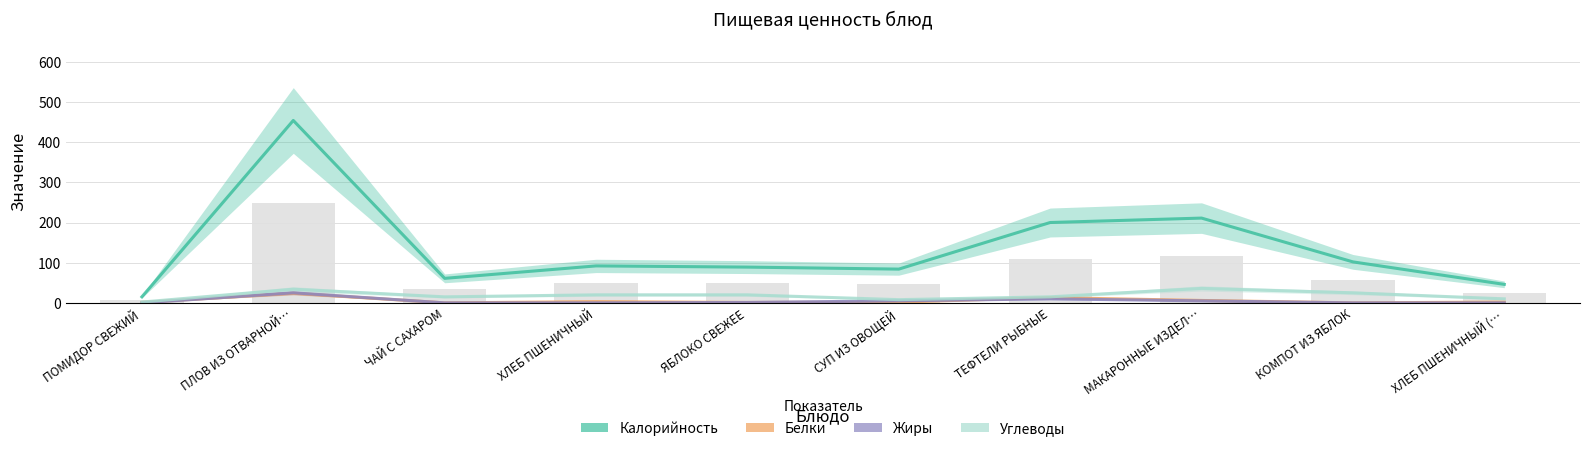

Which series has the widest spread of values?

Калорийность